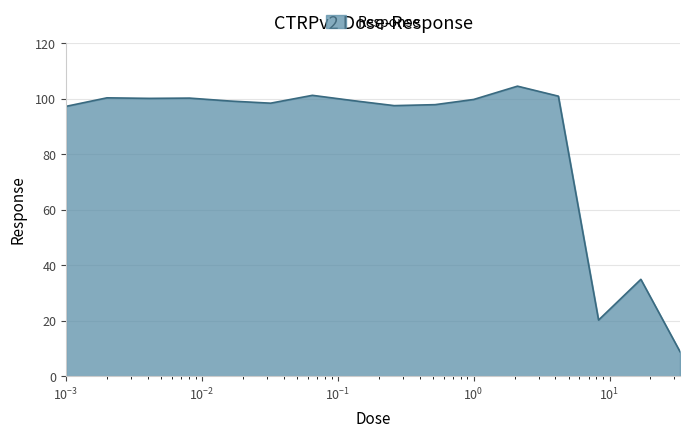

What is the smallest value displayed?

8.9